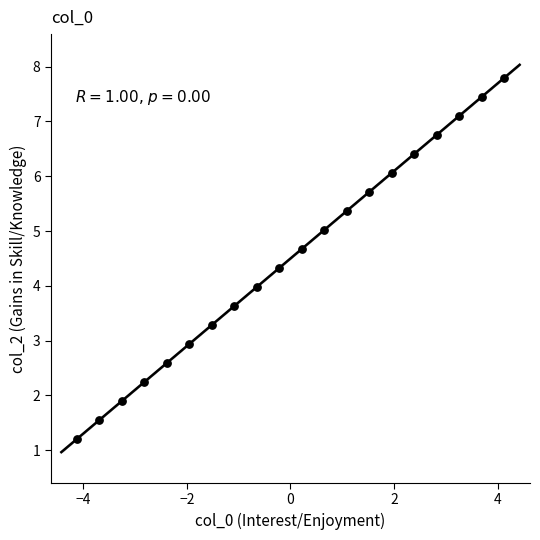

What is the range of Y values (max minus min)?

6.6